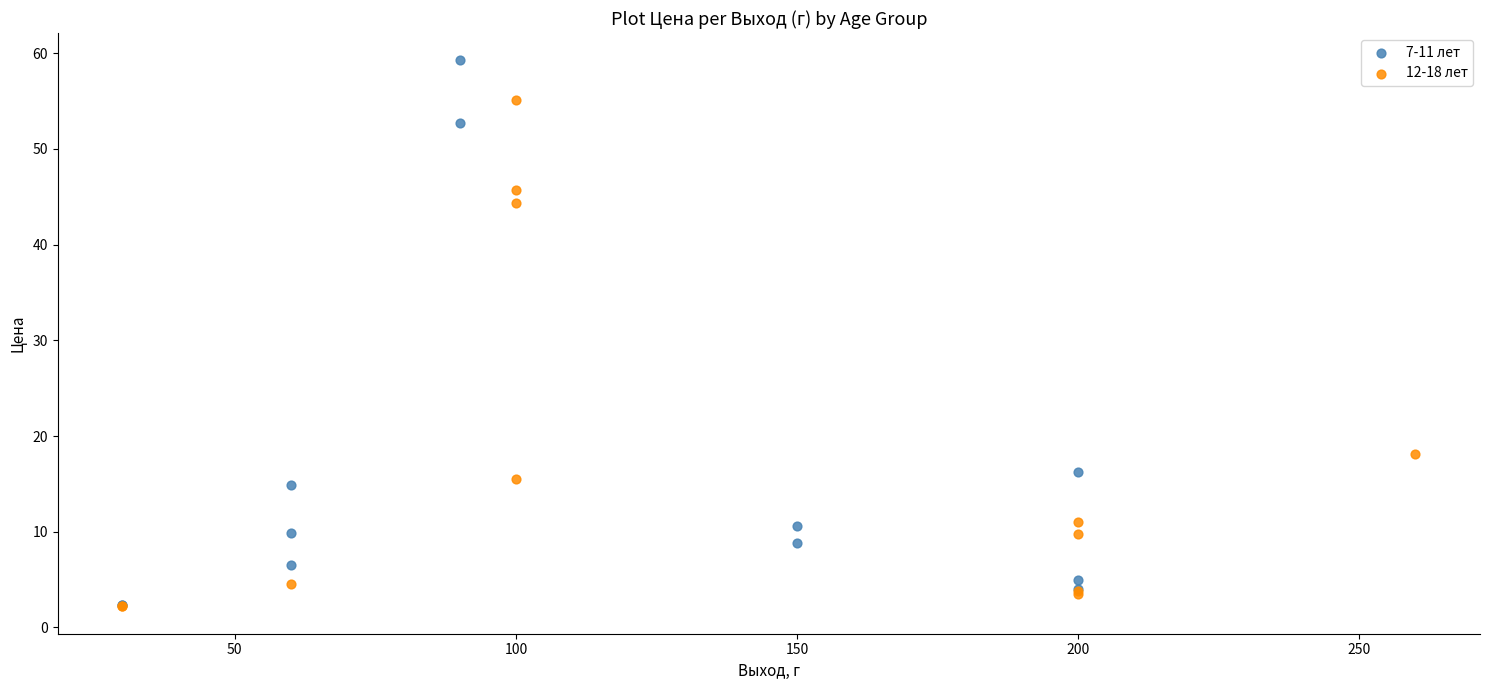

Which series reaches the maximum Y coordinate?

7-11 лет